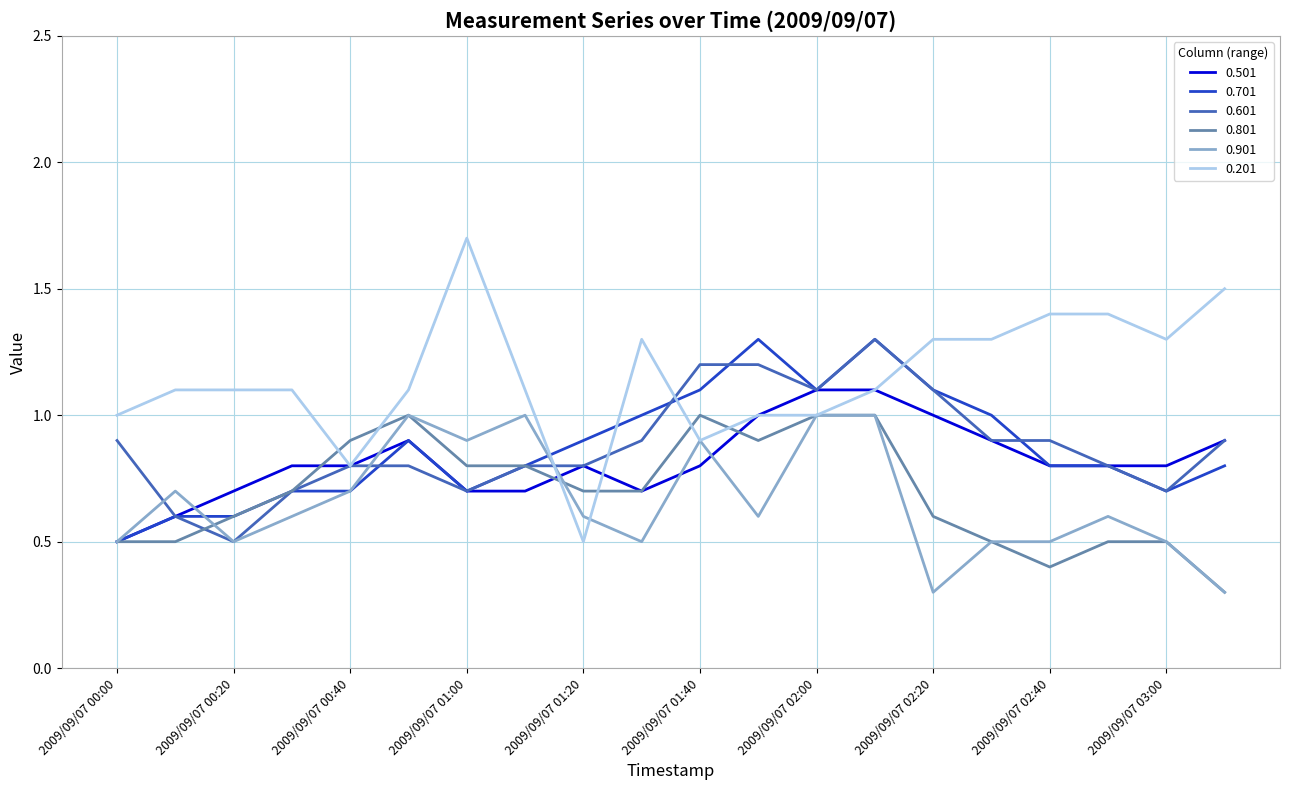

Is this an area chart (filled region under the line)?

No